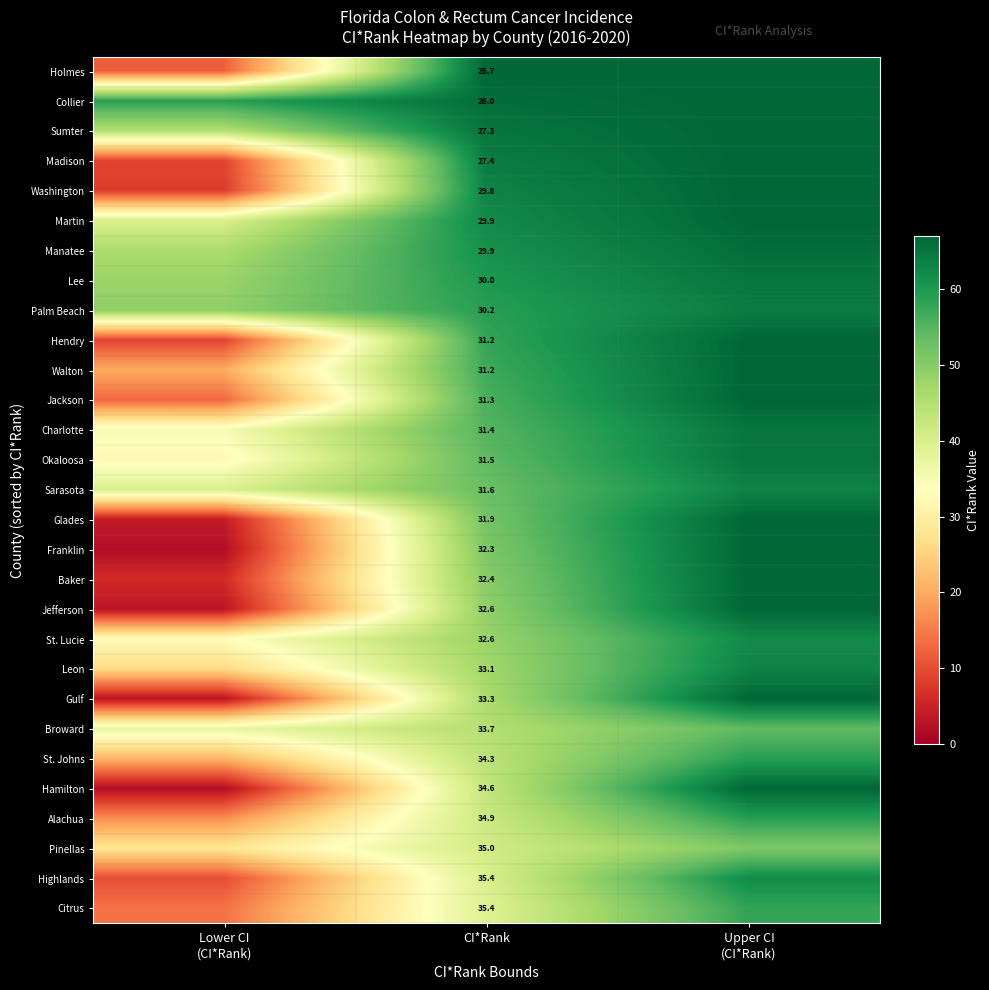

Between Lower CI
(CI*Rank) and CI*Rank, which is larger?

CI*Rank